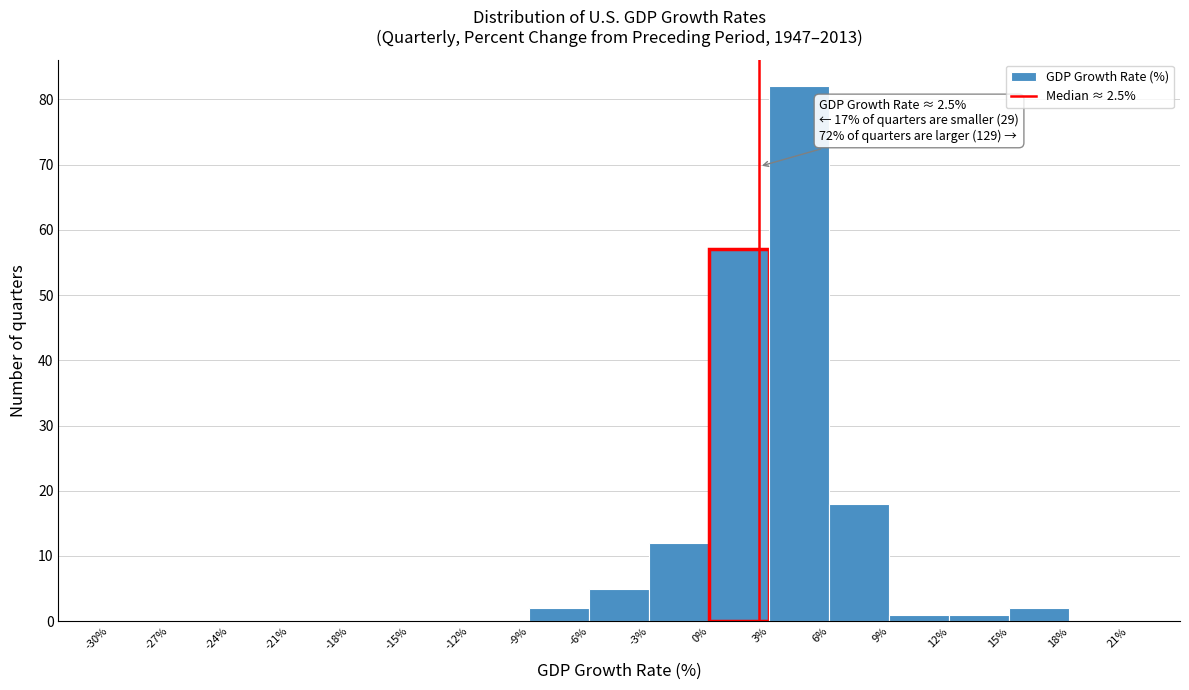

Which range on the x-axis has the tallest bar?

3% to 6%